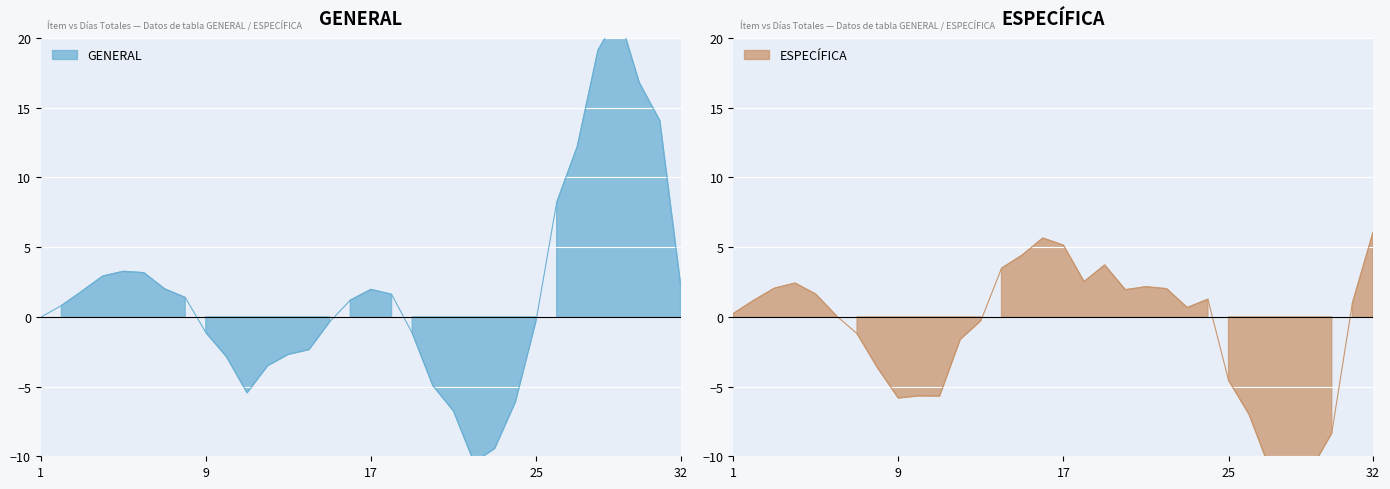

Where is ESPECÍFICA nearest to the value 16?

16